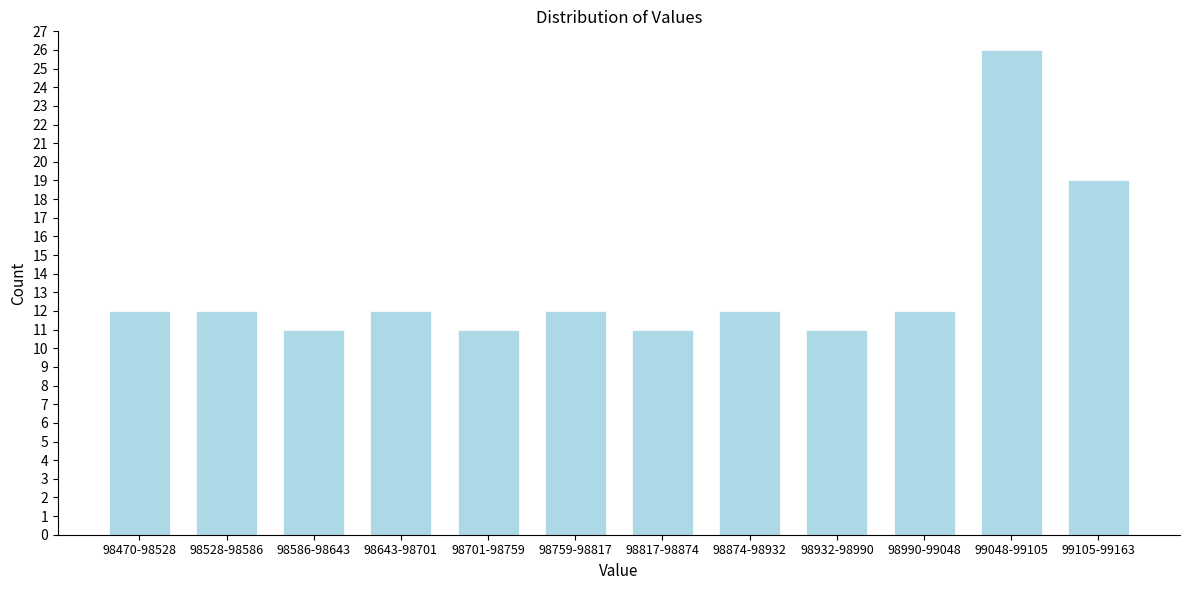

Reading right to left, transcribe all the data shown in this chart.

99105-99163=19	99048-99105=26	98990-99048=12	98932-98990=11	98874-98932=12	98817-98874=11	98759-98817=12	98701-98759=11	98643-98701=12	98586-98643=11	98528-98586=12	98470-98528=12